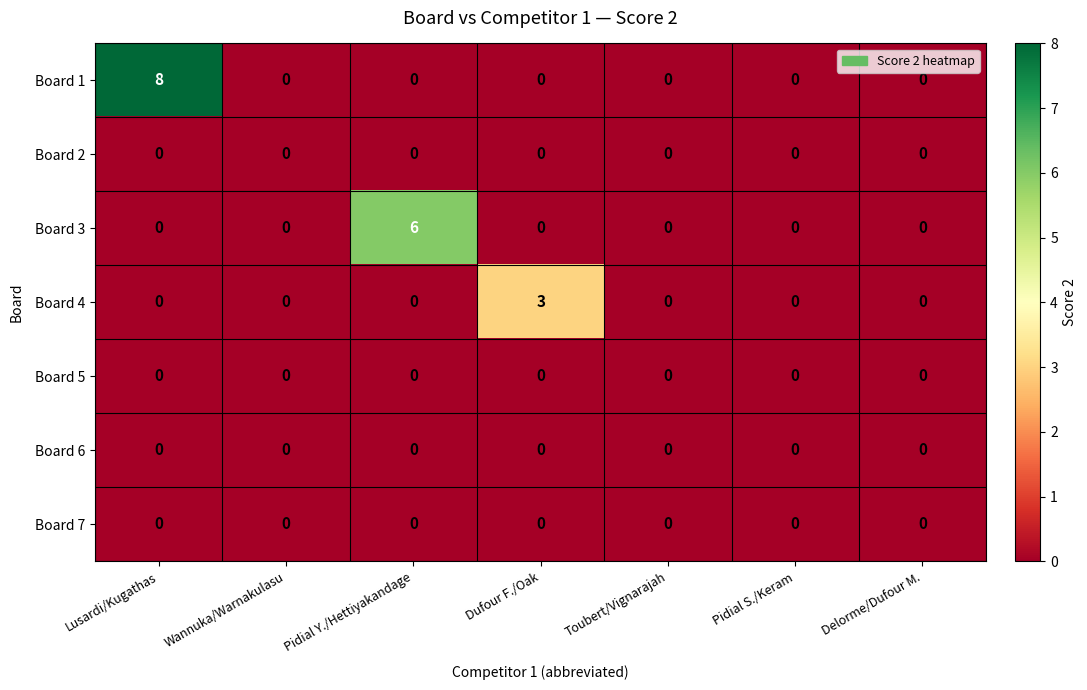

Which label corresponds to the largest value in the chart?

Lusardi/Kugathas